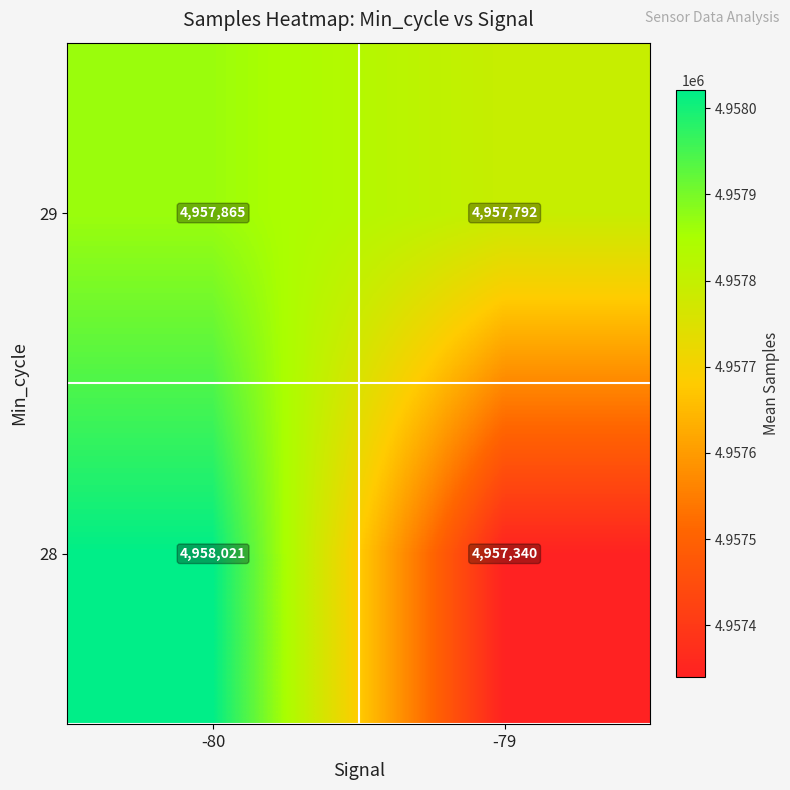

At how many categories does at least one series exceed 4957727?

2